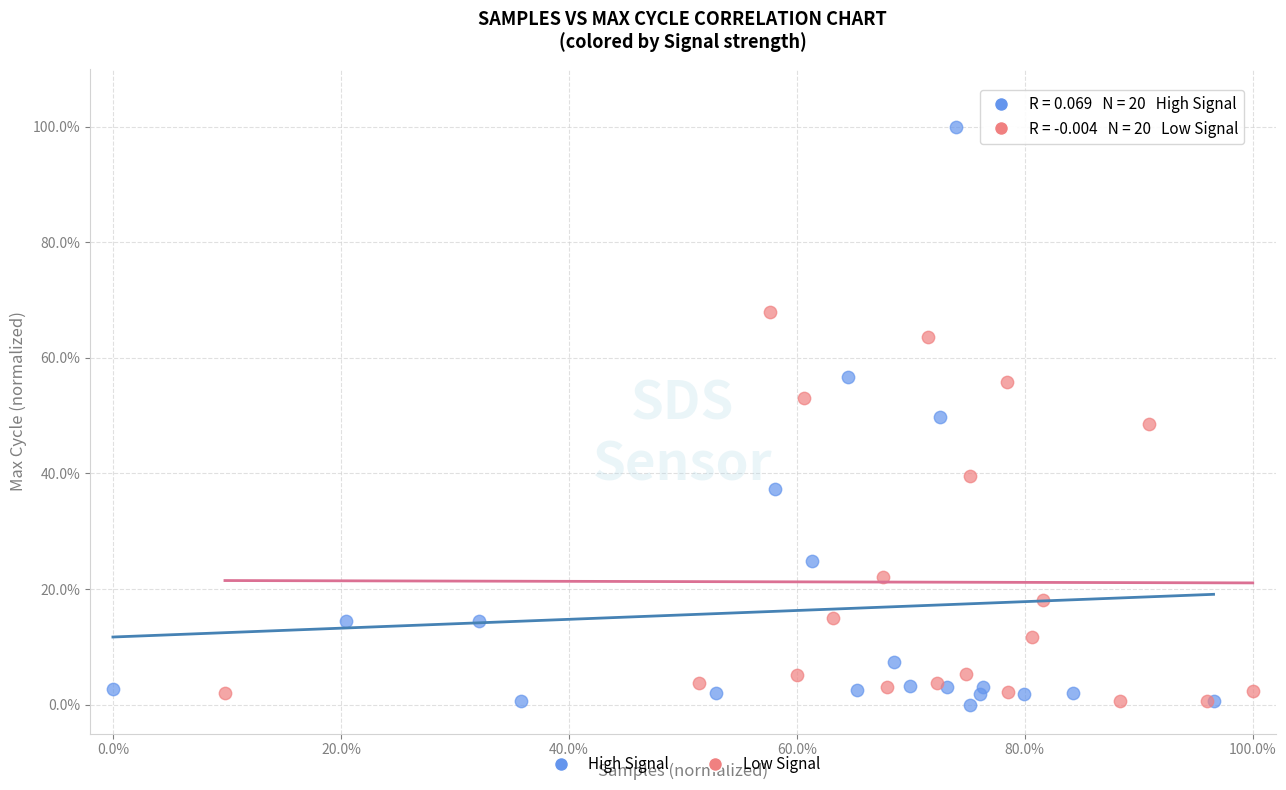

Which series has the largest Y range (max minus min)?

High Signal